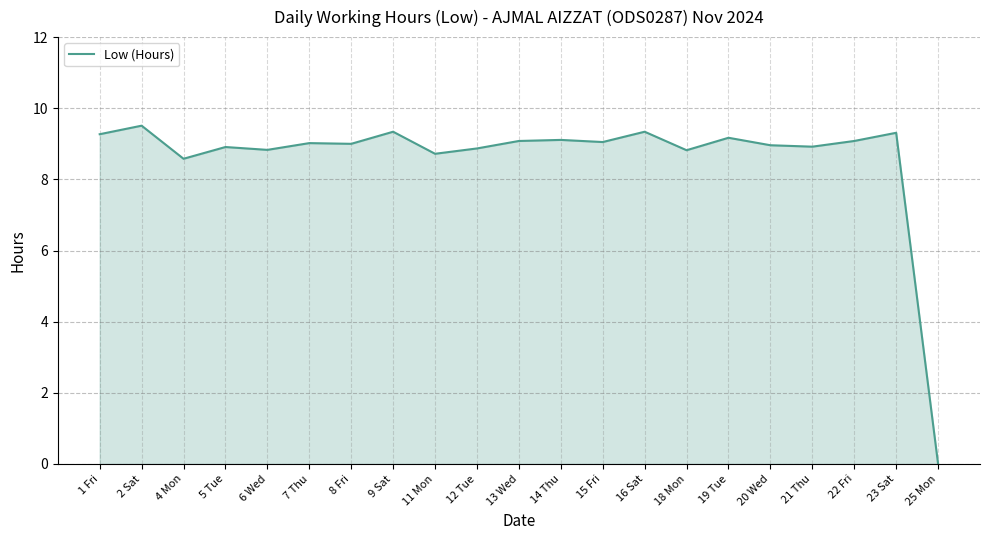

What is the ratio of the value at 5 Tue to the value at 6 Wed?

1.0